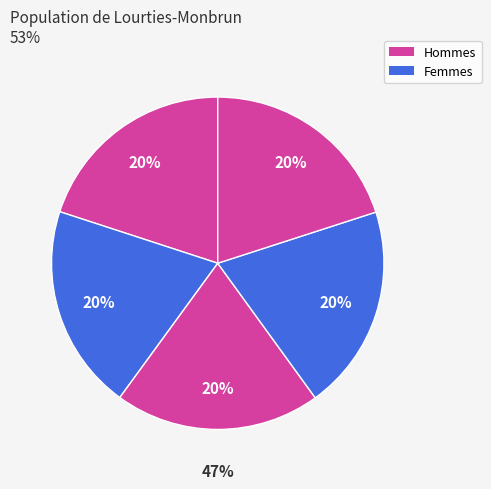

To the nearest percent, what is the average slice percentage?

20%